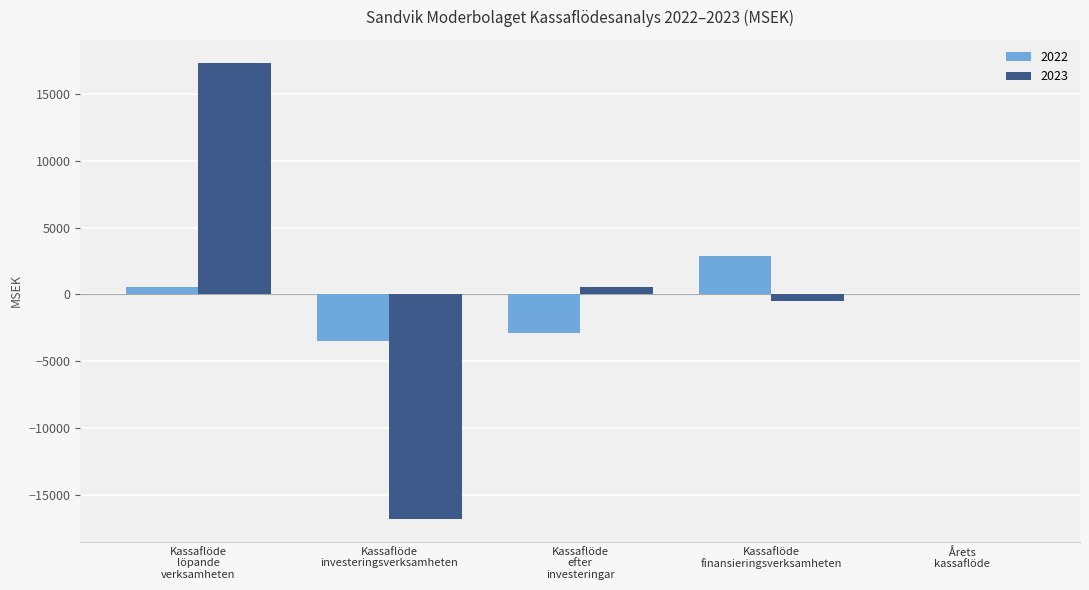

Count the number of data series in this chart.

2